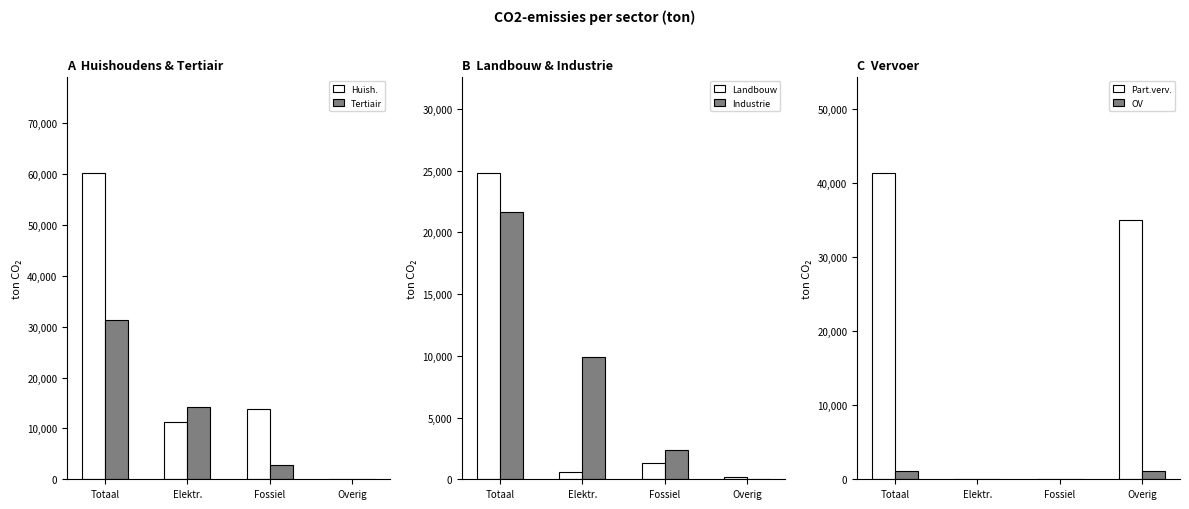

List the series in order of their peak value, lowest first.

openbaar vervoer, industrie (niet-ETS), landbouw, tertiair, particulier en commercieel vervoer, huishoudens